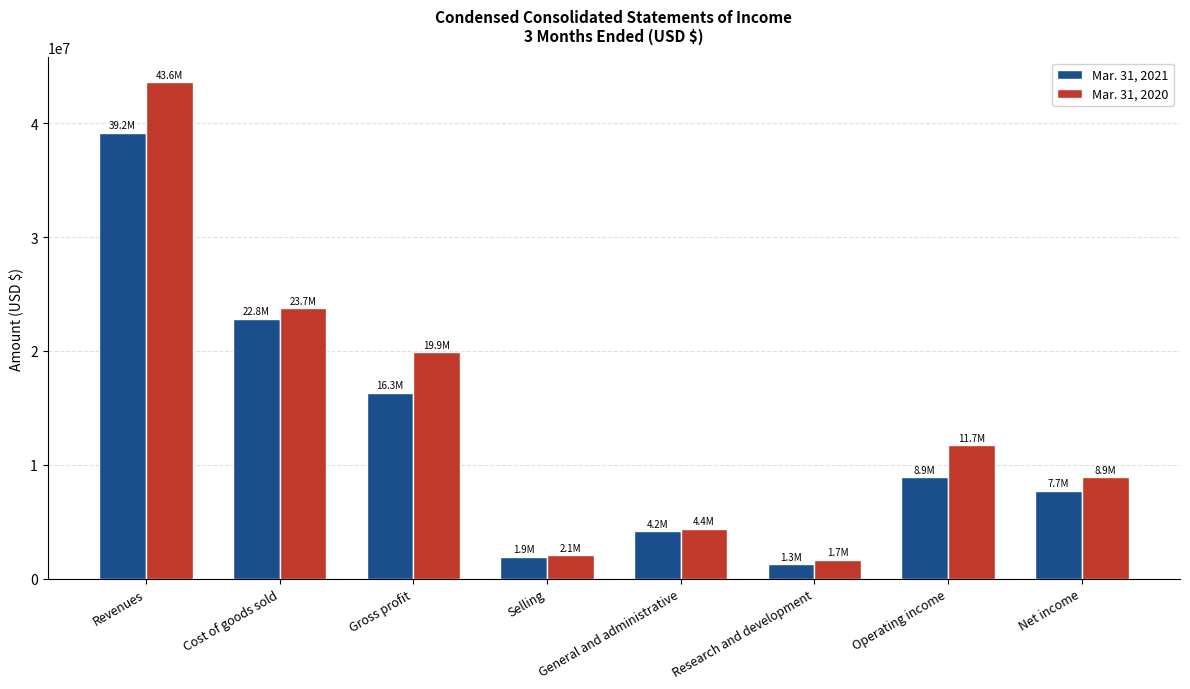

What is the average value of the Mar. 31, 2021 series?

12800375